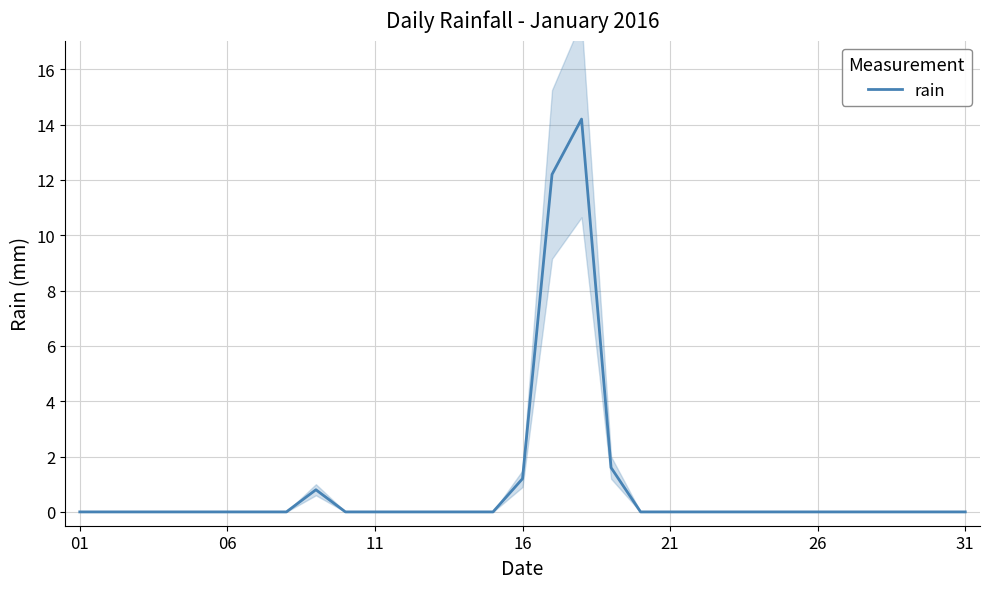

Which has a higher value, 24 or 30?

24